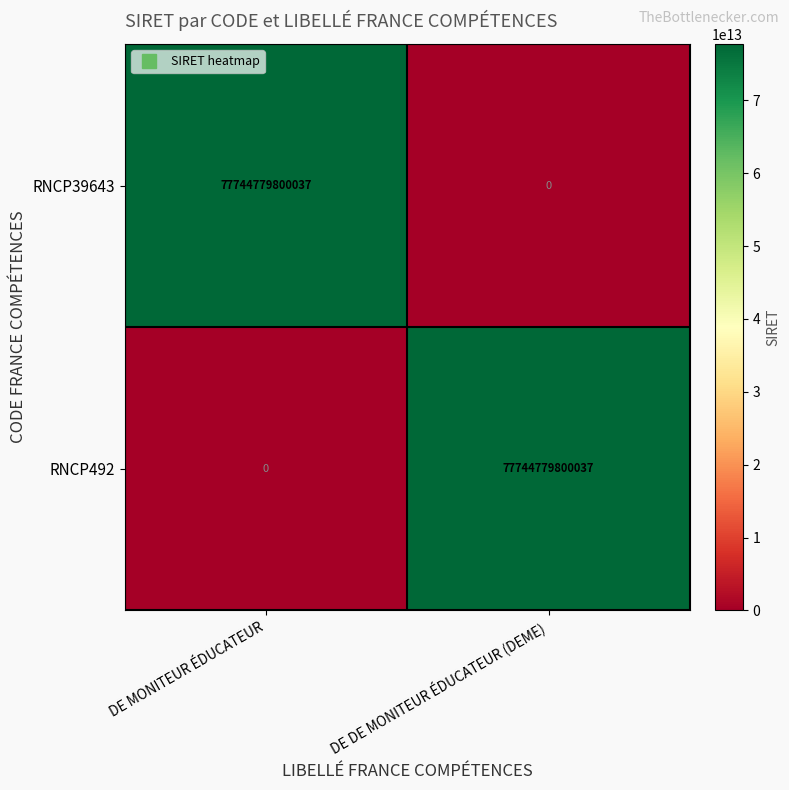

The RNCP492 series shows 131661528535786 at DE DE MONITEUR ÉDUCATEUR (DEME). True or false?

False